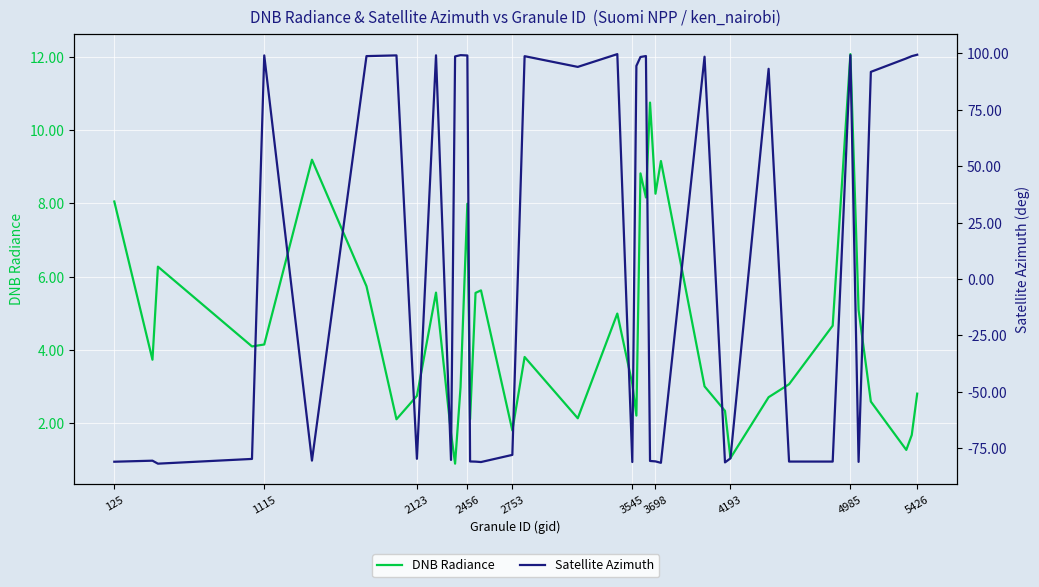

What is the minimum value for DNB Radiance?

0.9